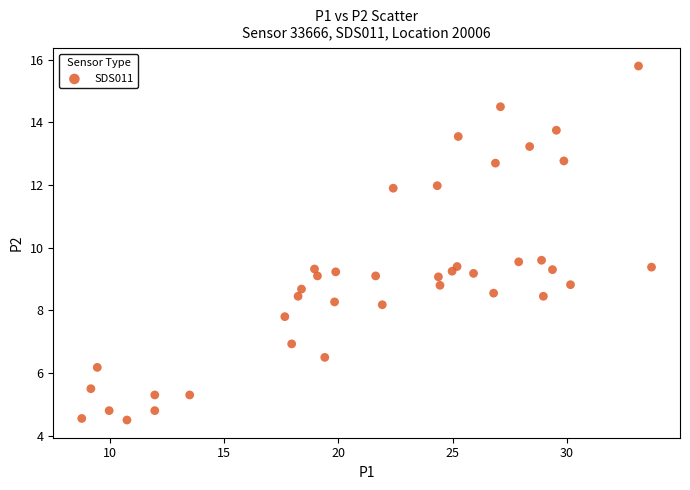

What is the range of Y values (max minus min)?

11.3